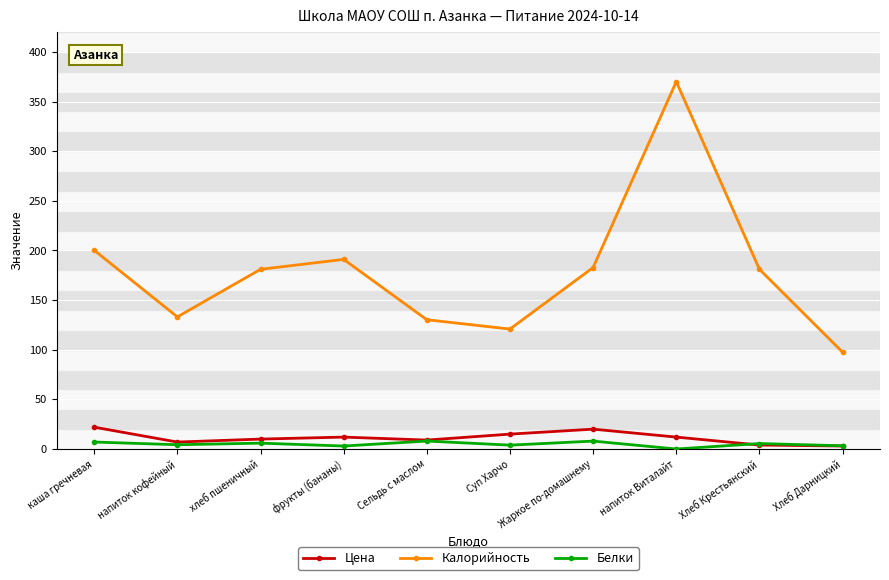

True or false: Белки has a value of 4.3 at напиток кофейный.

True